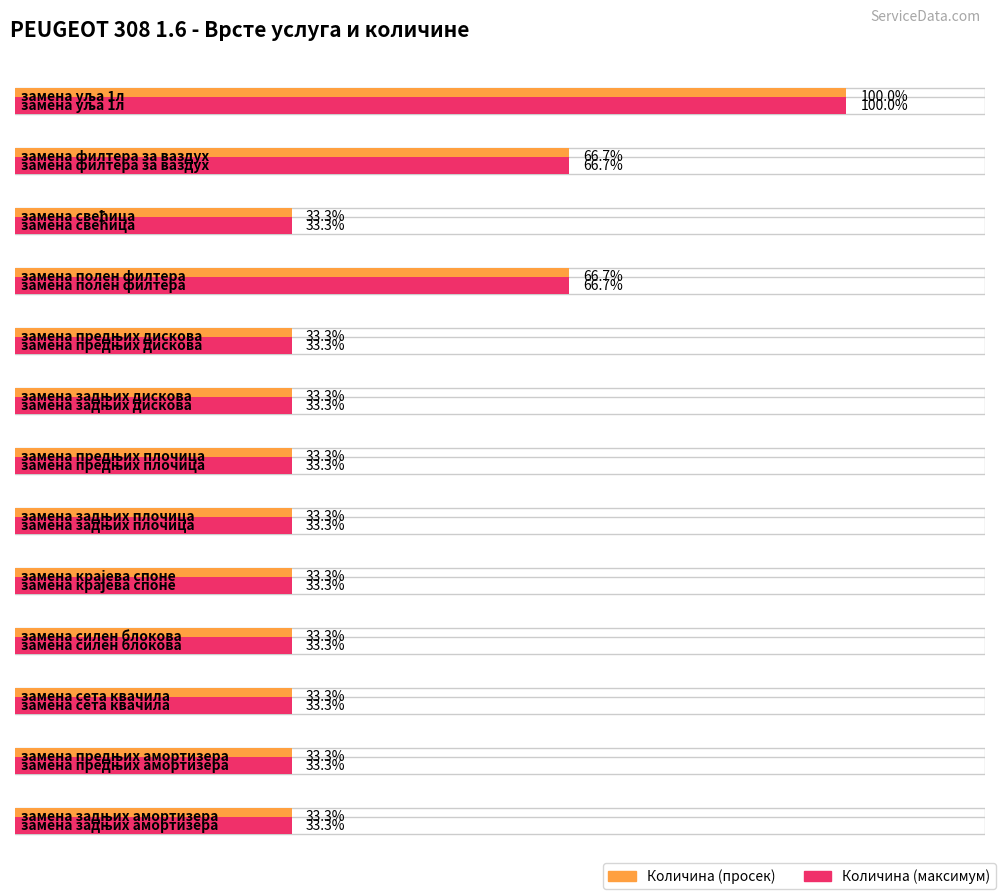

What is the value of the Average utilization bar at the 4th from the left?

2